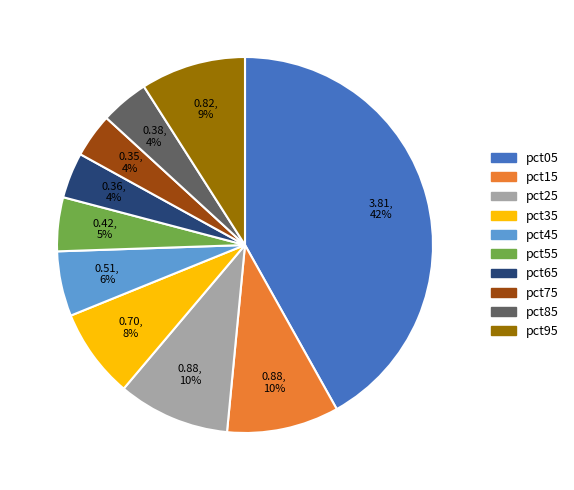

How many segments does this pie chart have?

10